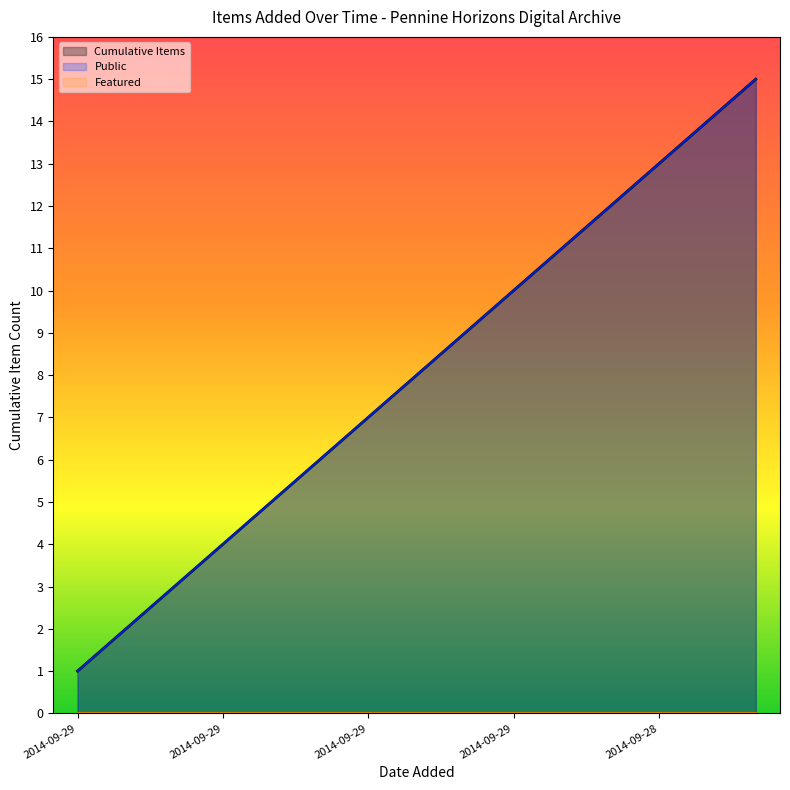

Which category has the lowest value across all series?

2014-09-29